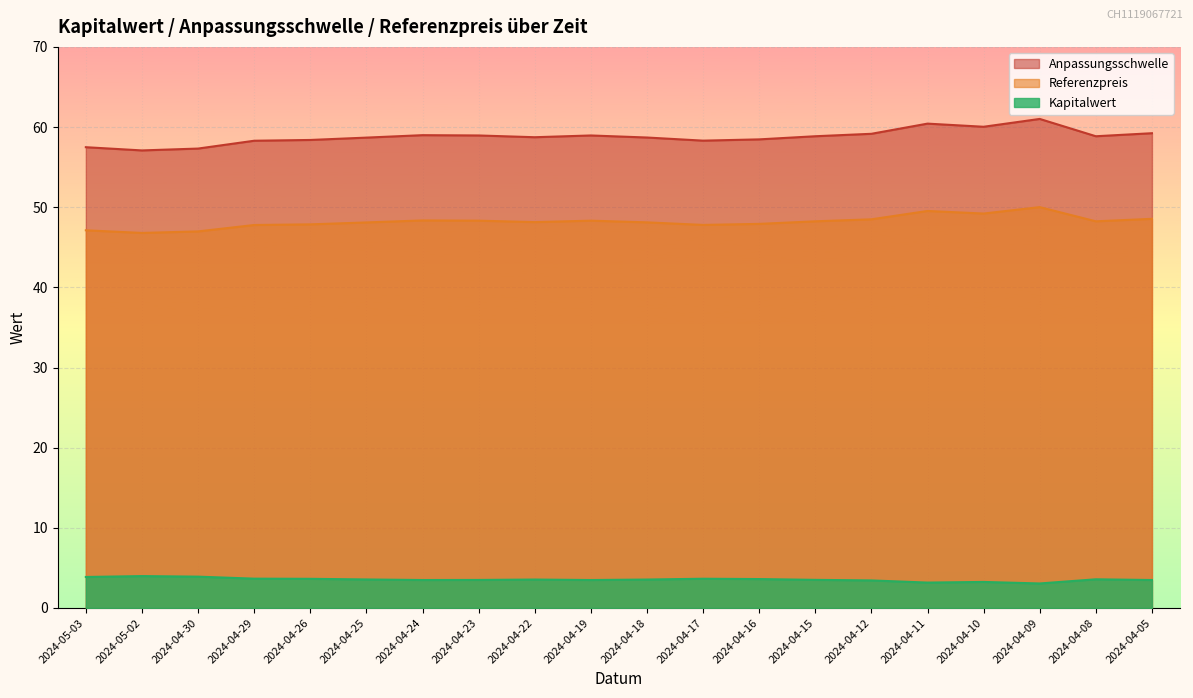

What are all the series names shown in the legend?

Anpassungsschwelle, Referenzpreis, Kapitalwert